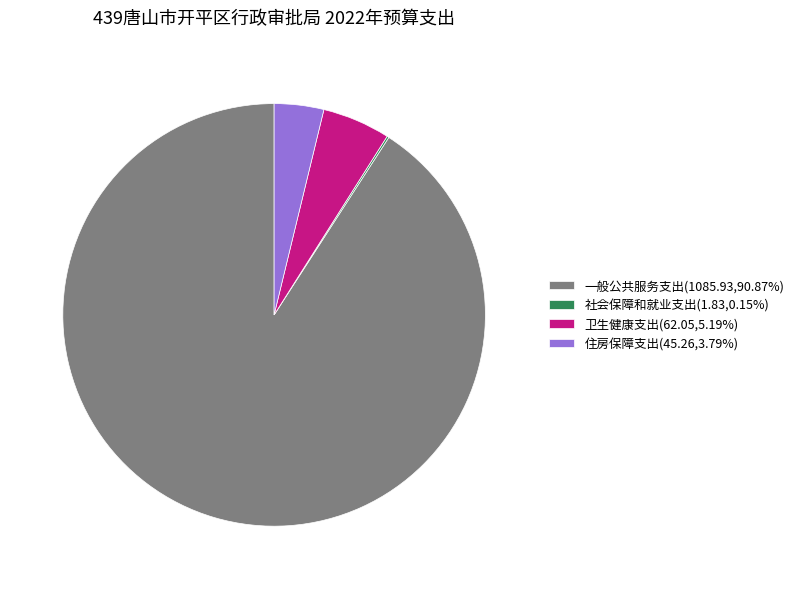

Is the sum of 卫生健康支出(62.05,5.19%) and 住房保障支出(45.26,3.79%) greater than half?

No